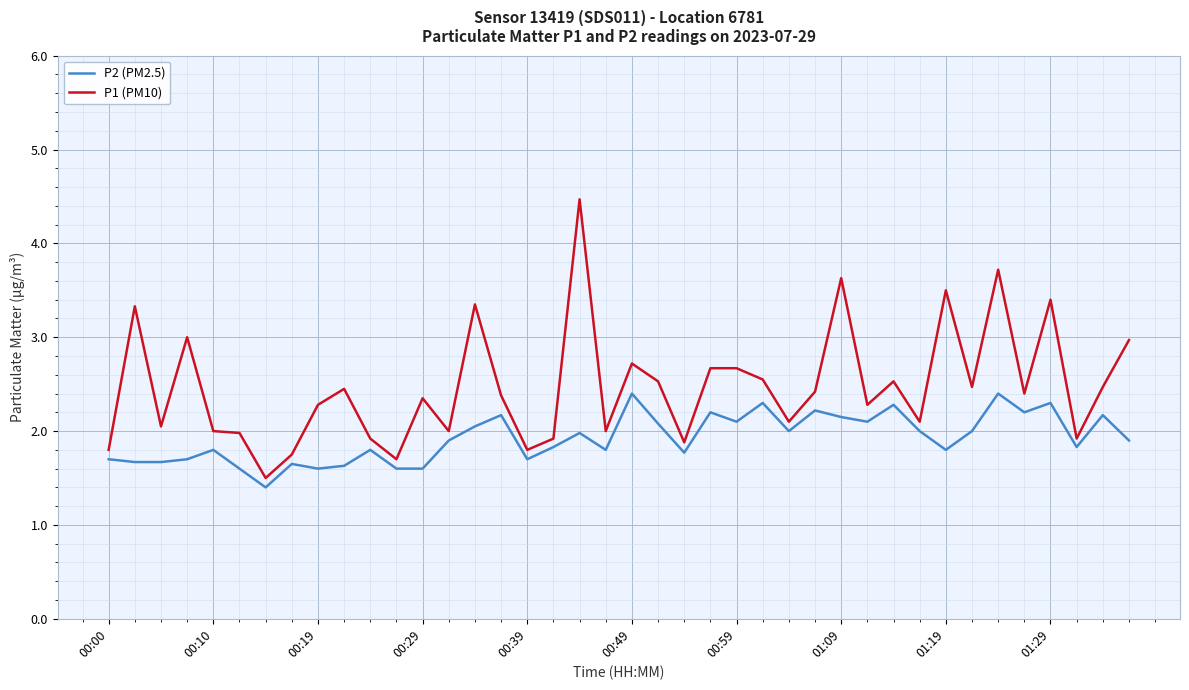

List the series in order of their peak value, lowest first.

P2 (PM2.5), P1 (PM10)